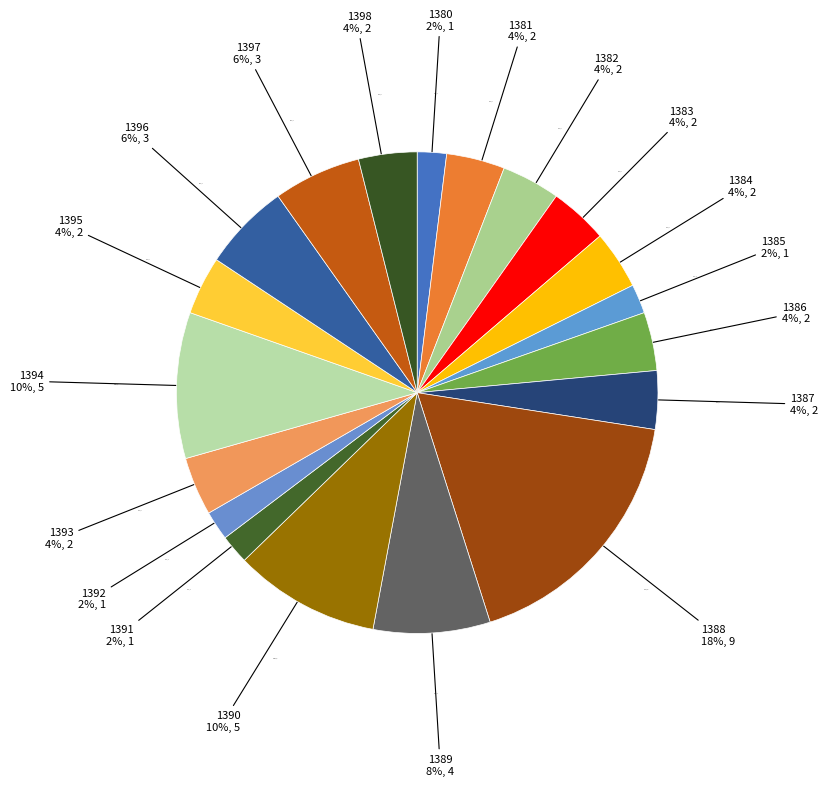

What is the largest slice in the pie chart?

1388